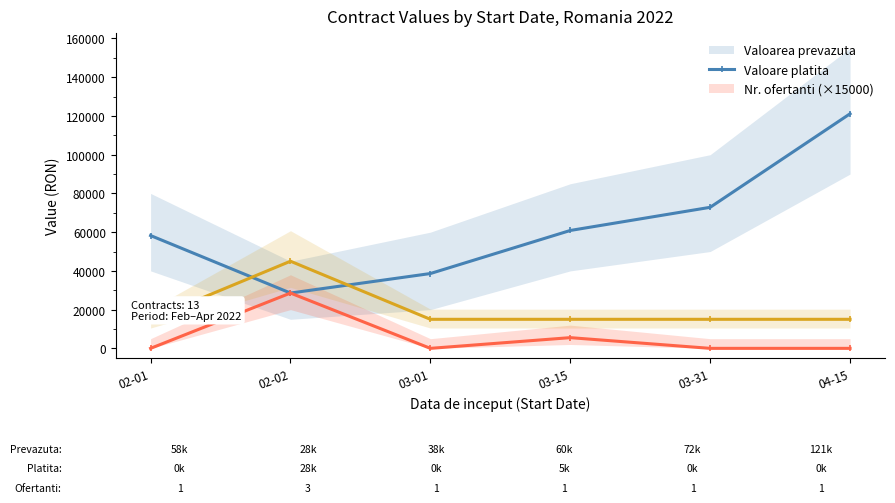

List the labels in order of Nr. ofertanti (×15000) value, largest first.

02-02, 02-01, 03-01, 03-15, 03-31, 04-15